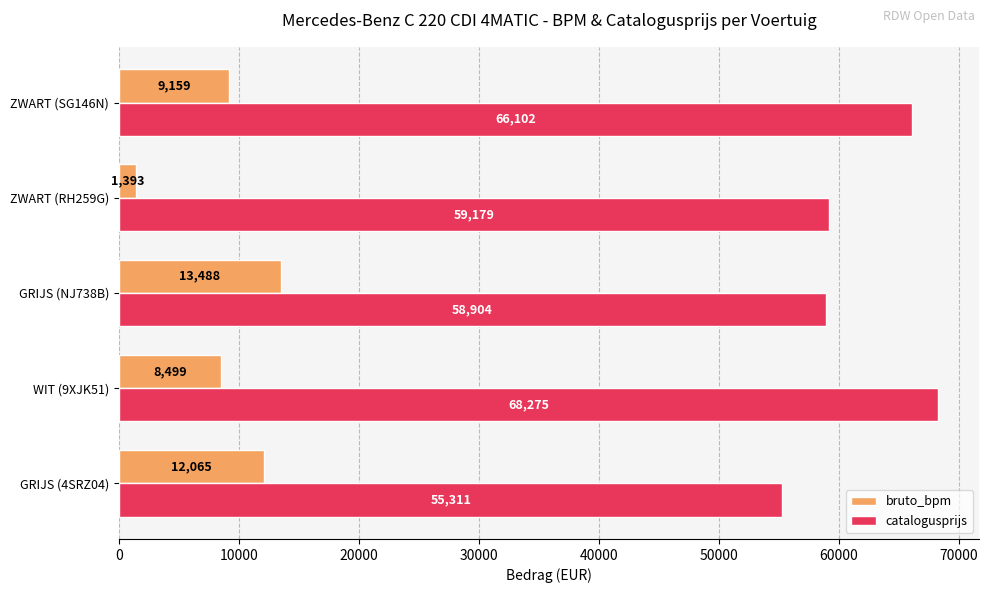

Which series has the widest spread of values?

catalogusprijs